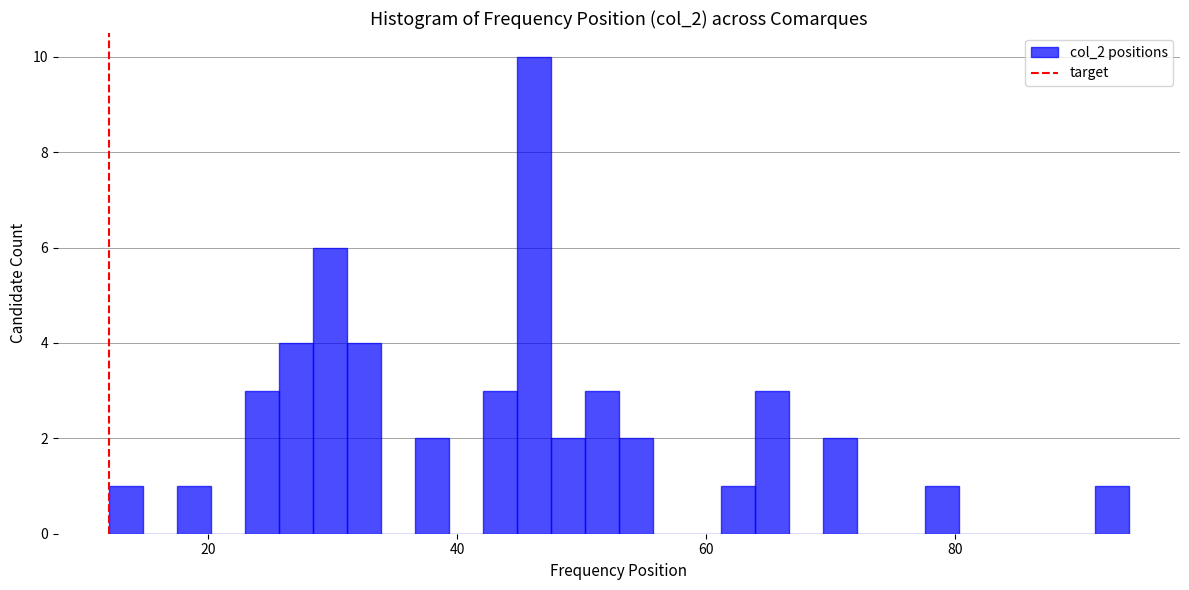

Read against the x-axis, roughly where is the centre of the tallest bar?

46